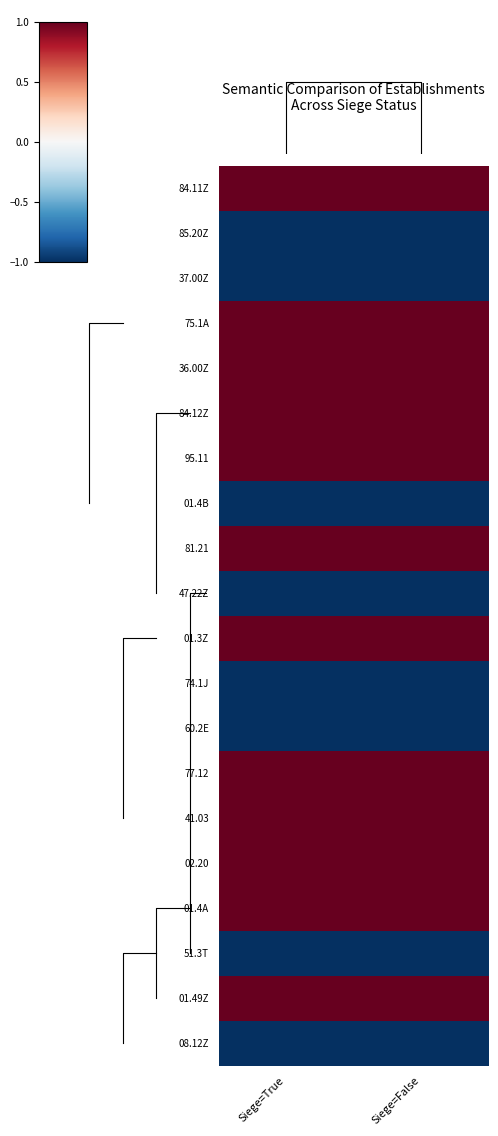

What is the sum of the 36.00Z values at Siege=False and Siege=True?

2